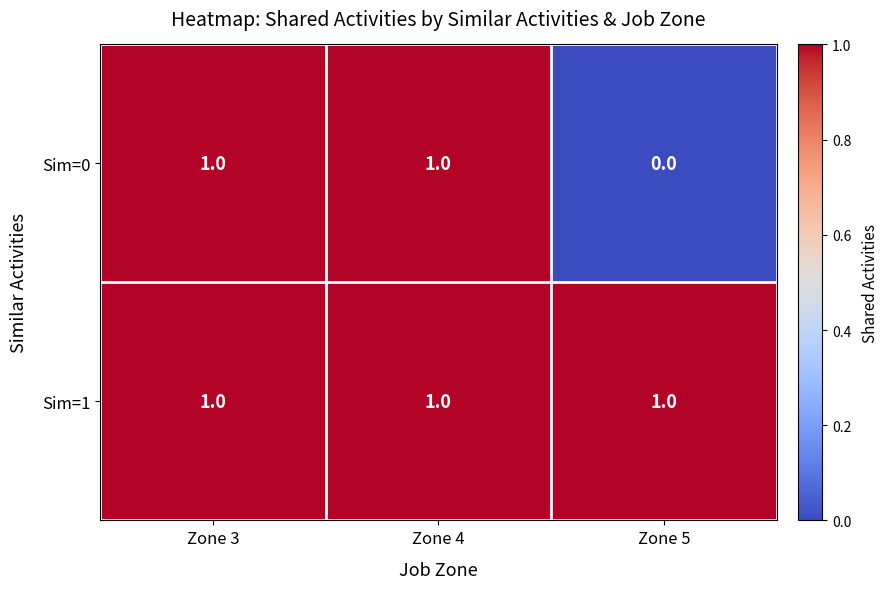

How many series are shown in this chart?

2